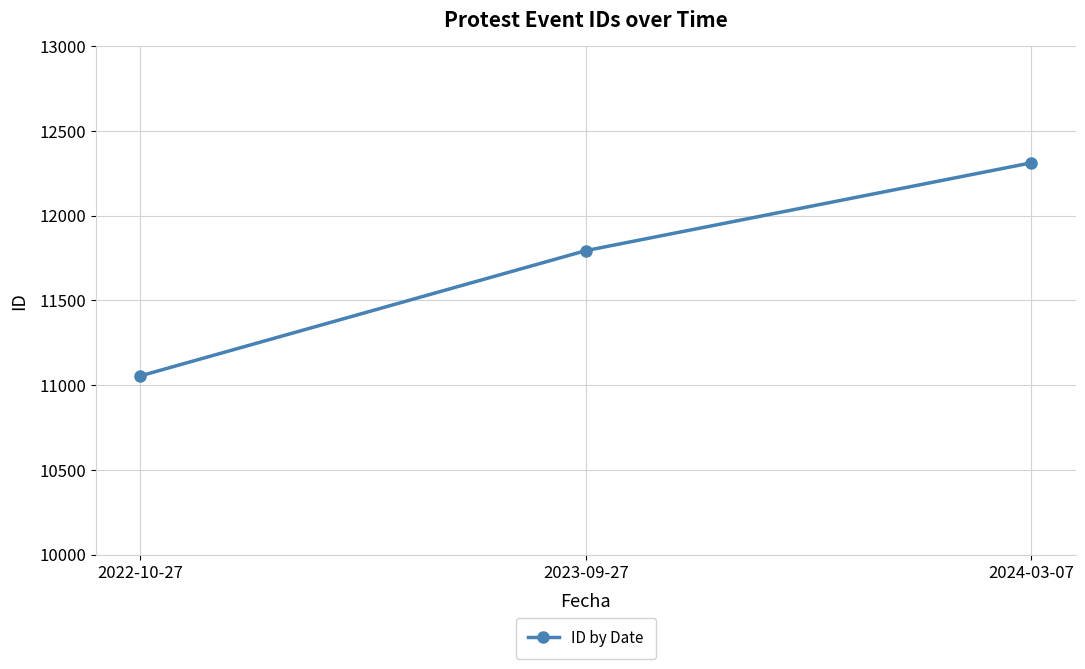

Rank the categories by value from lowest to highest.

2022-10-27, 2023-09-27, 2024-03-07